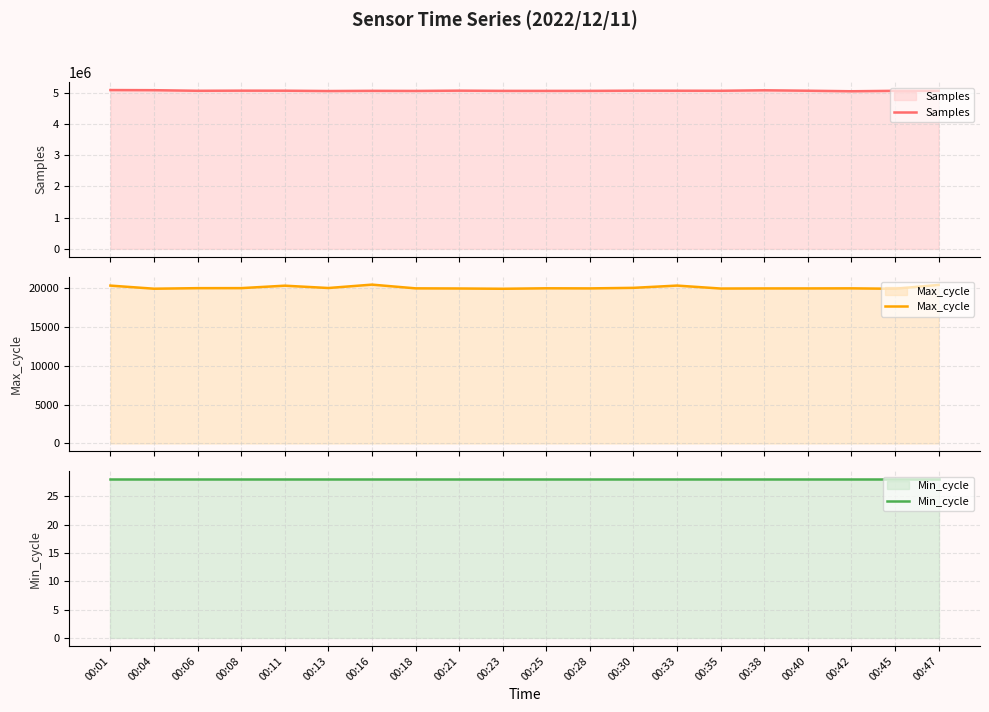

The Min_cycle series shows 28 at 00:08. True or false?

True